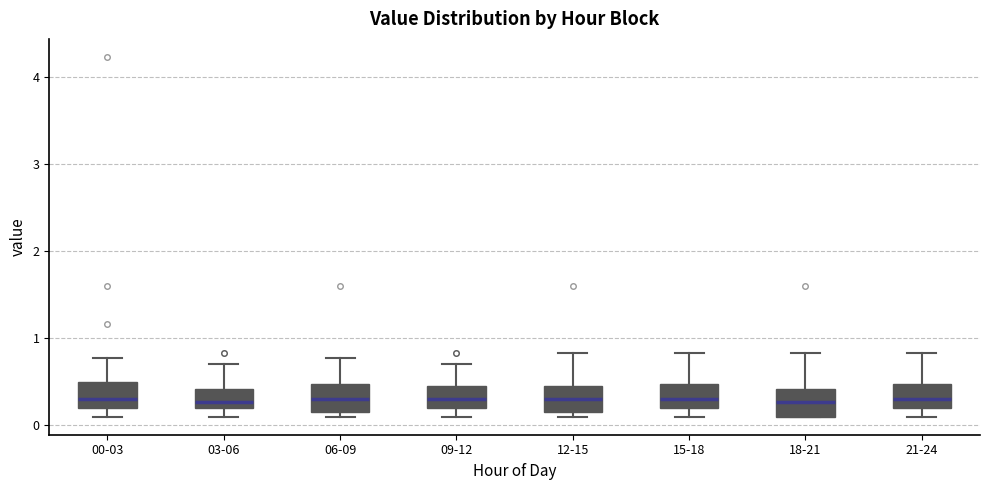

Where is the upper edge of the box for 18-21 on the y-axis? The values are not printed on the chart, so give them approximately, as read against the axis.

0.4